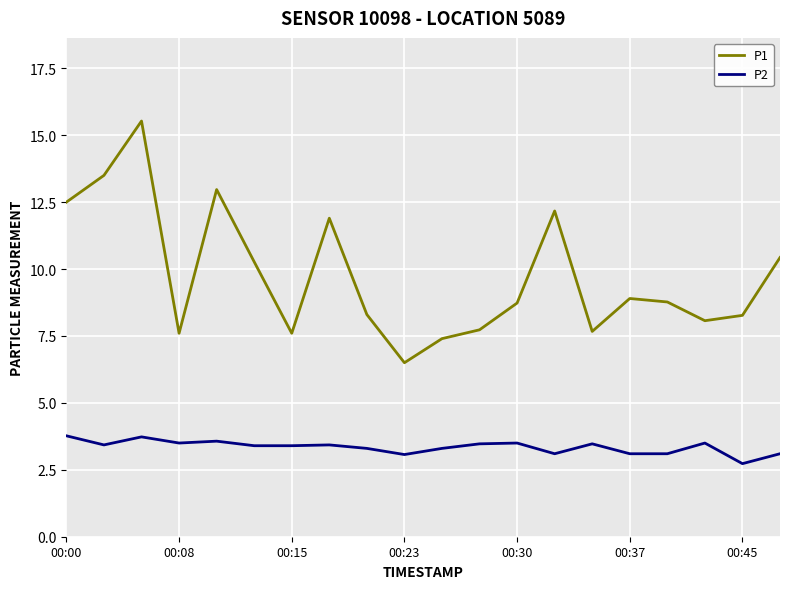

Which series has the largest total across all categories?

P1